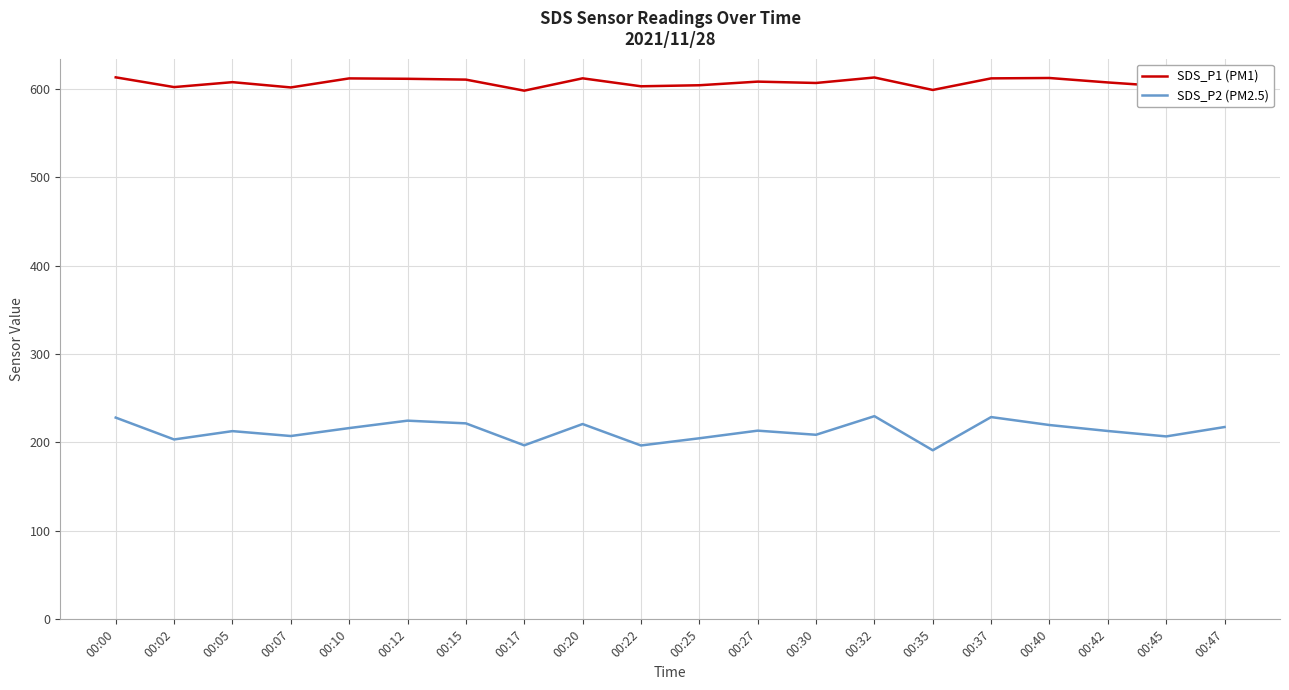

At 00:47, list the series in order from largest to smallest.

SDS_P1 (PM1), SDS_P2 (PM2.5)